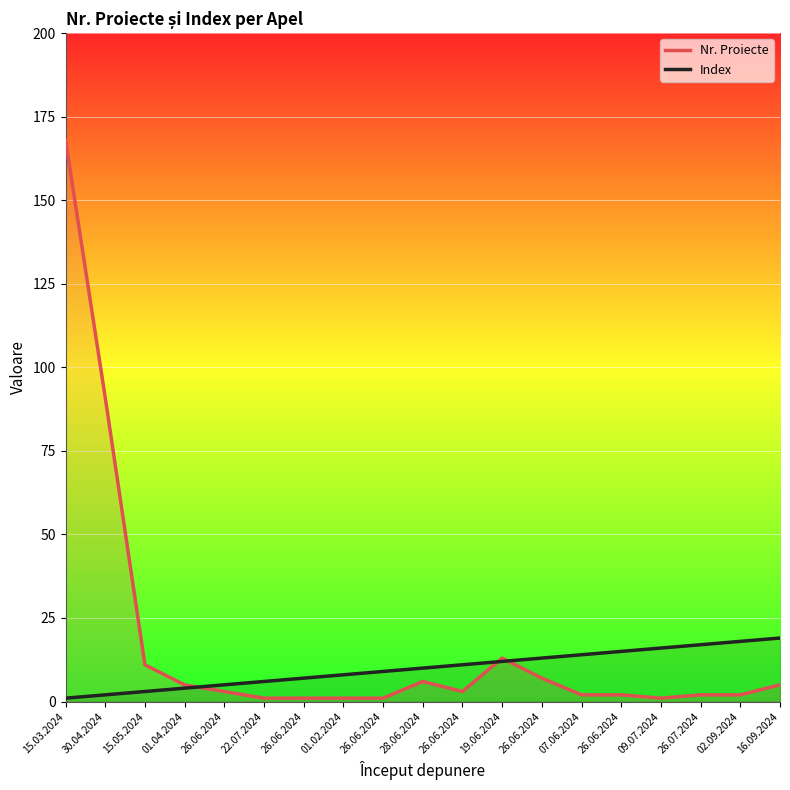

Between 26.06.2024 and 22.07.2024, which is larger?

26.06.2024